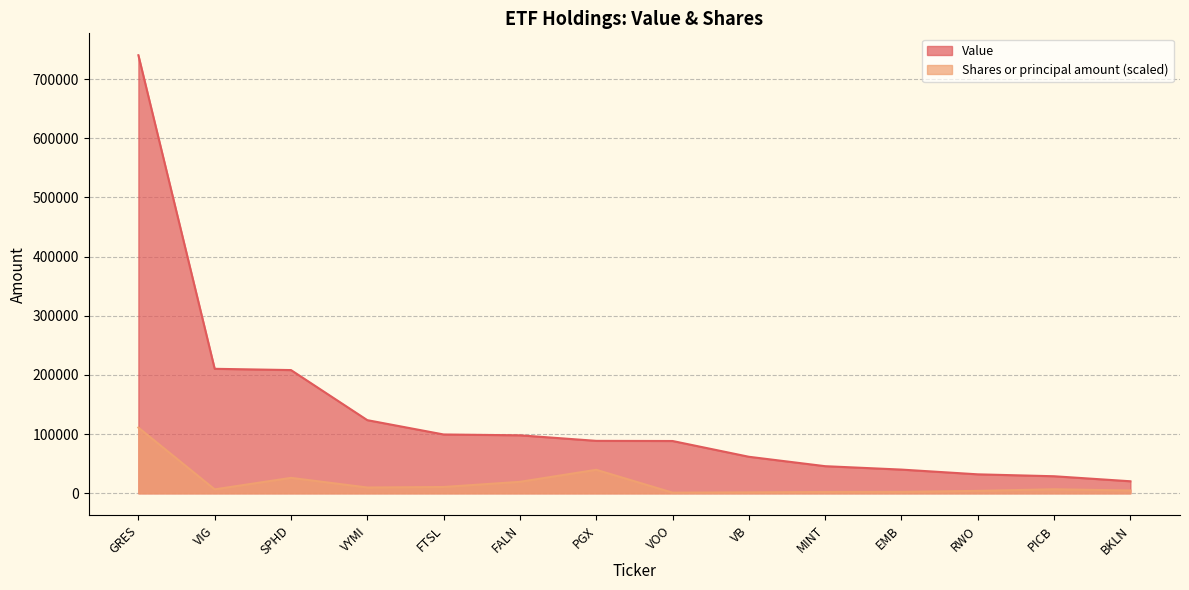

What position from the left is GRES?

1